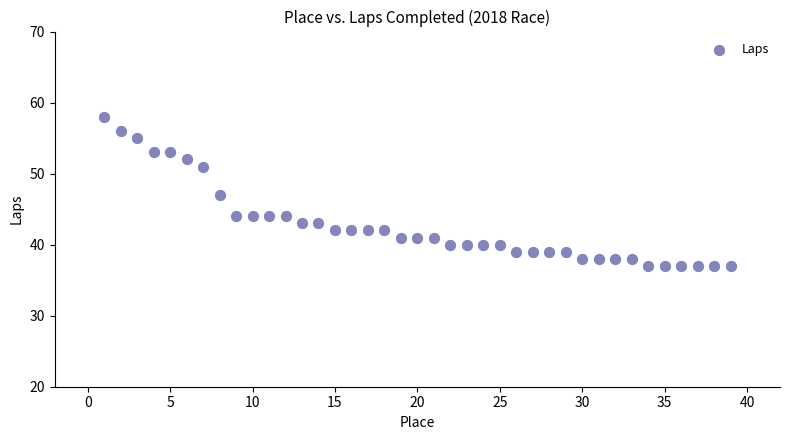

What is the range of Y values (max minus min)?

21